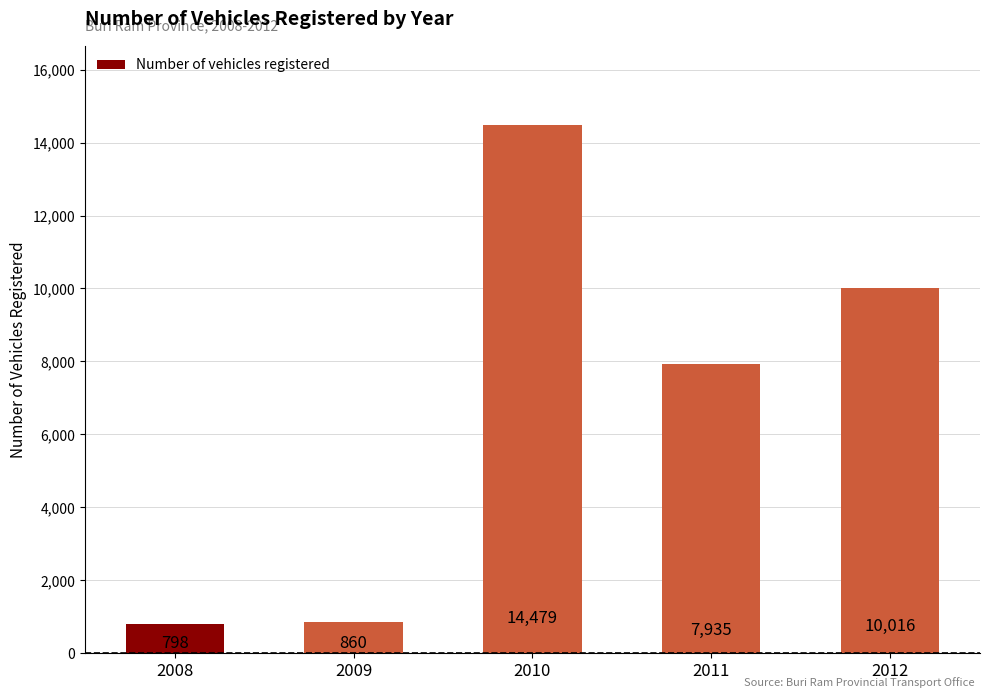

True or false: the data shows 7935 at 2011.

True